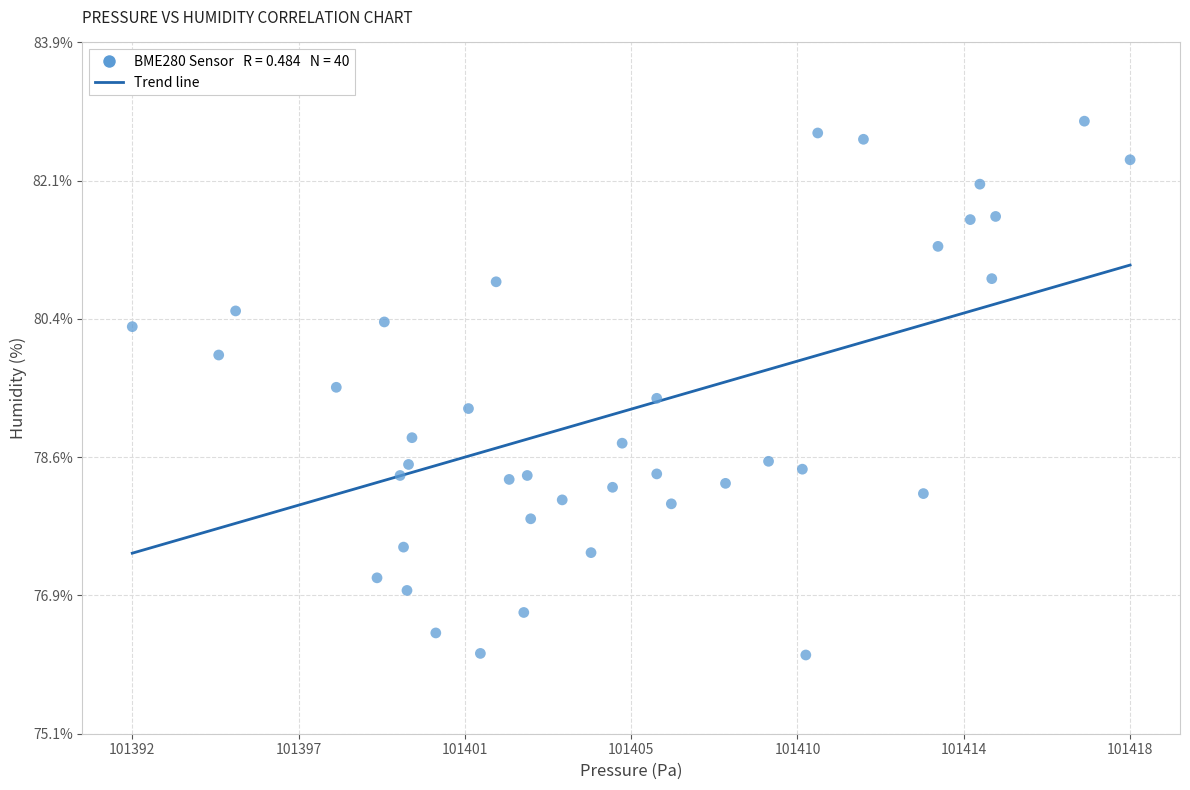

What is the range of X values (max minus min)?

26.0